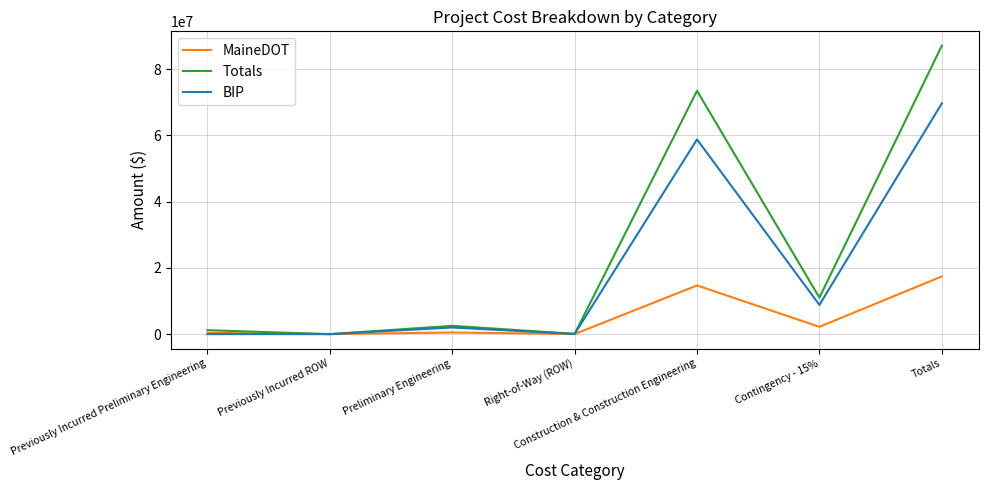

At which category does the chart reach its peak across all series?

Totals